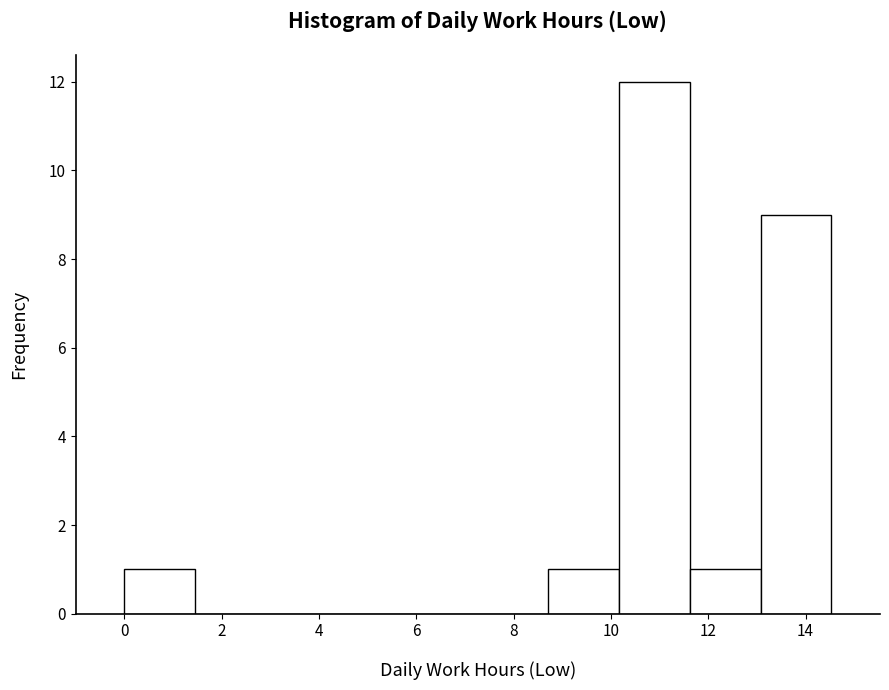

How tall is the bar that spans 0.0 to 1.4 on the x-axis? Neither the bar edges nor the heights are printed on the chart, so give them approximately, as read against the axes.

1